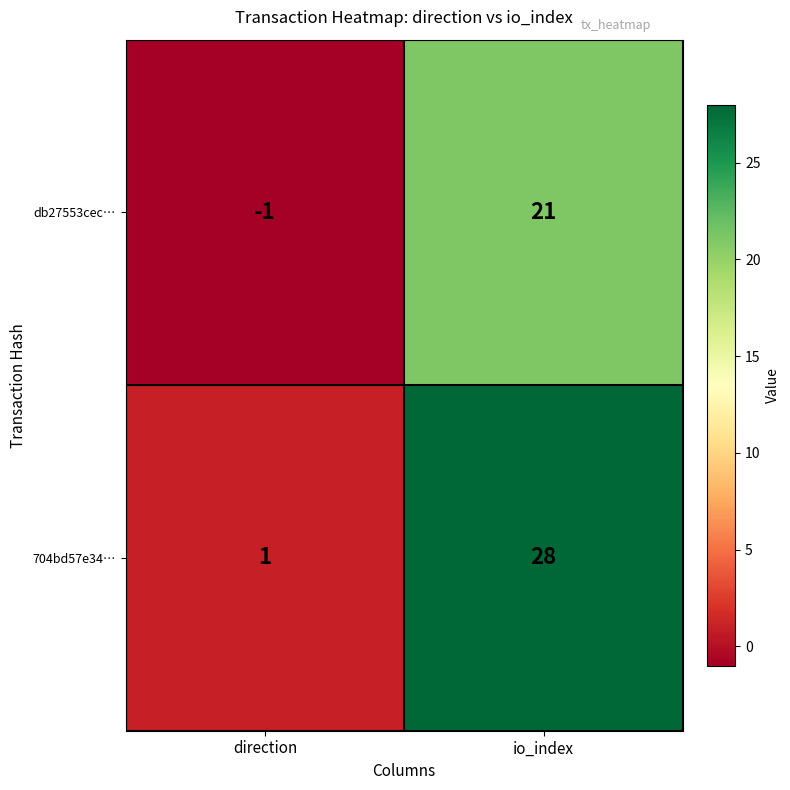

Which series has the largest total across all categories?

704bd57e34…